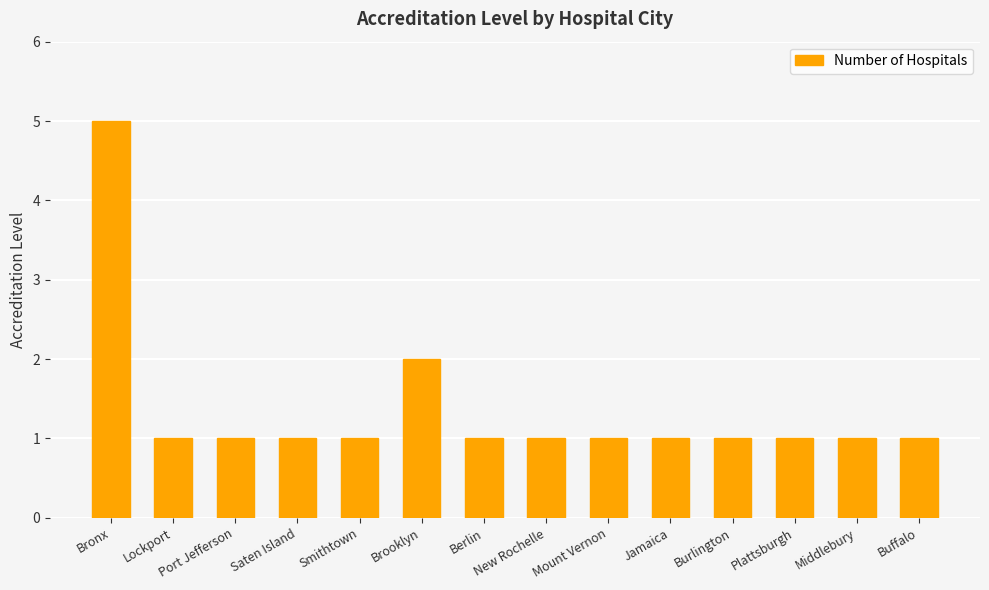

Read the value at Bronx.

5